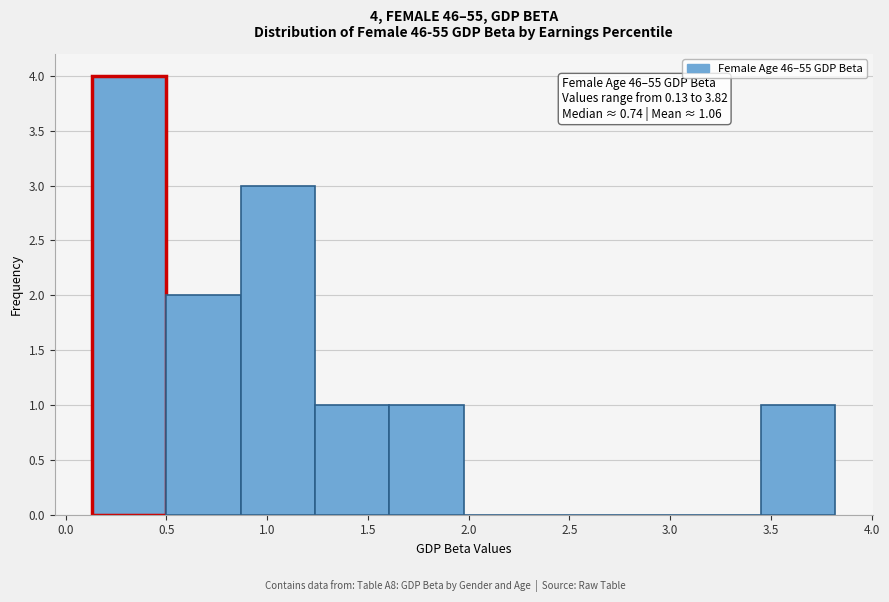

Over which range of the x-axis is the bar tallest?

0.15 to 0.50